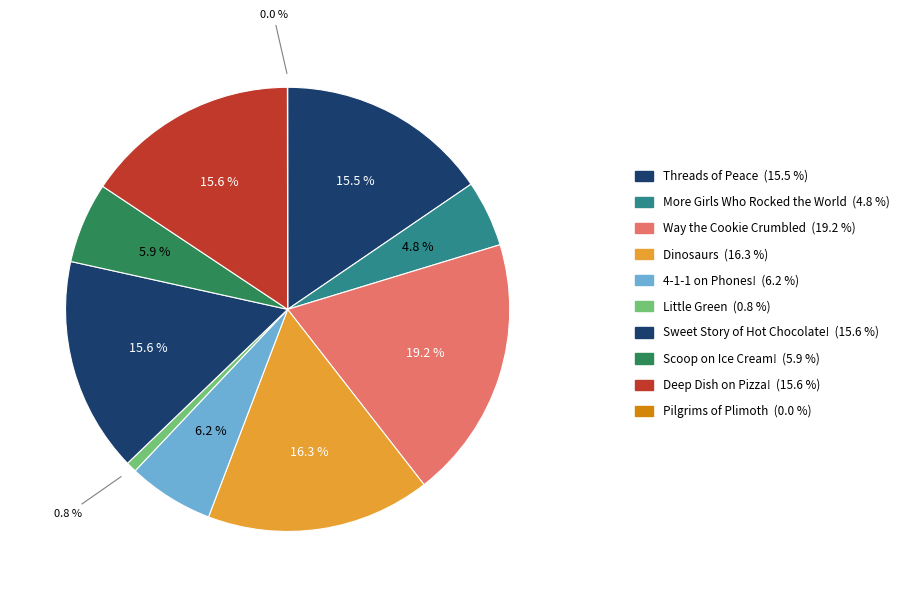

To the nearest percent, what is the difference between the Way the Cookie Crumbled and 4-1-1 on Phones! slice percentages?

13%